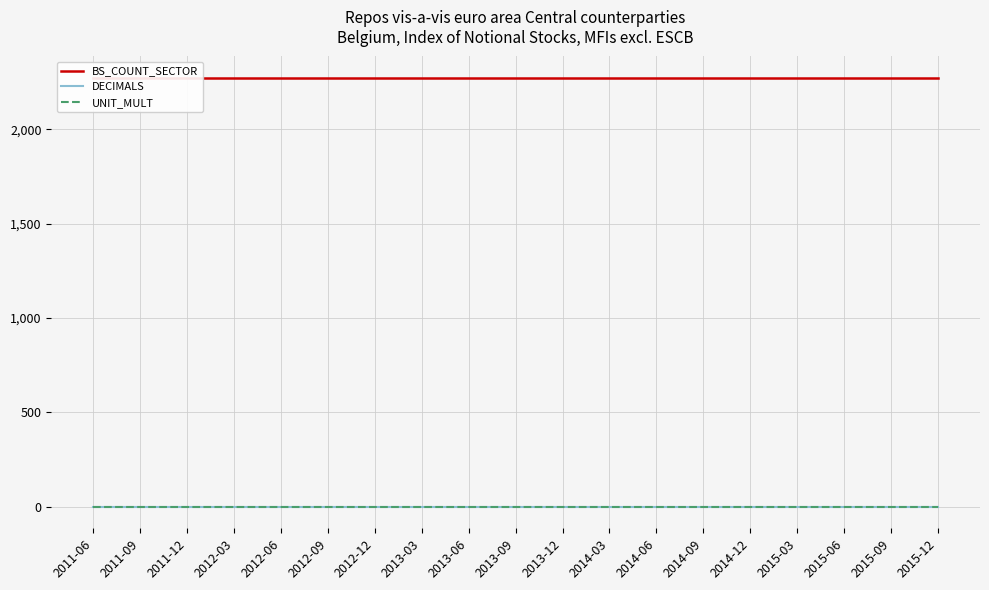

Is it true that DECIMALS equals 1 at 2013-06?

False